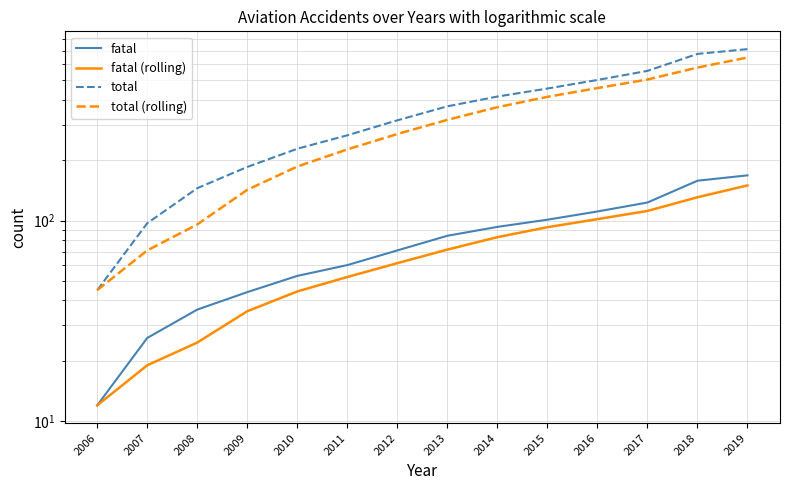

Where does the fatal series first go above 84?

2014